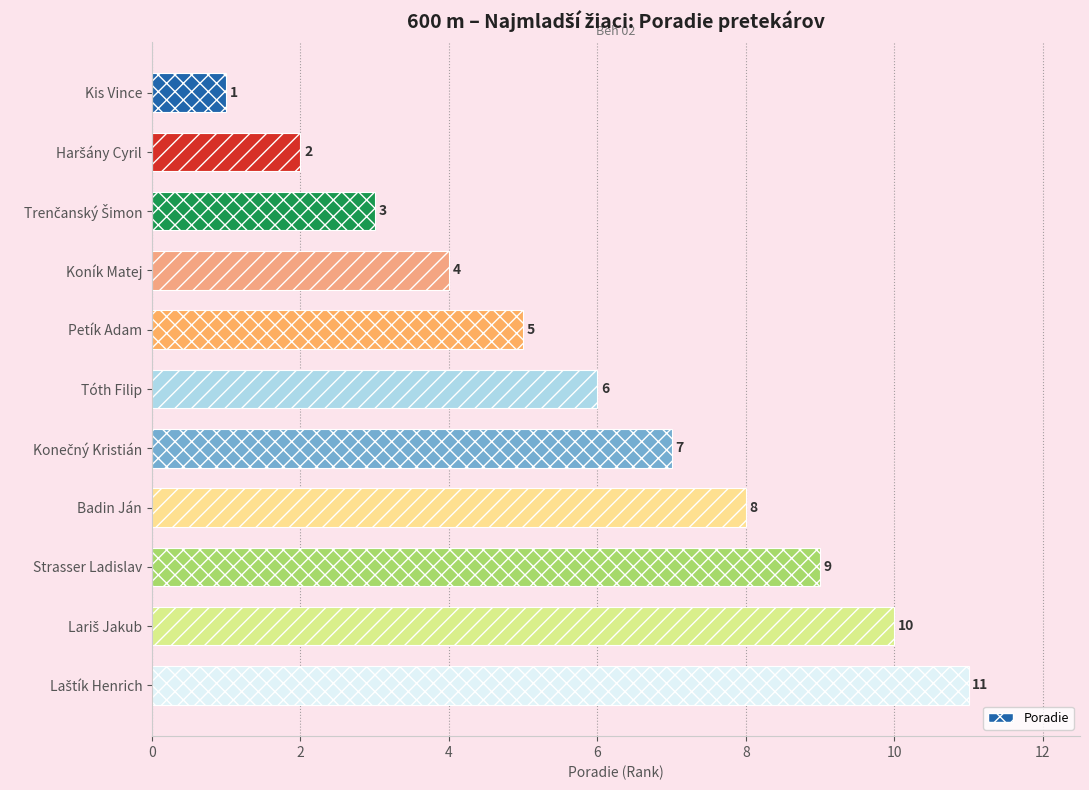

What is the greatest value displayed?

11